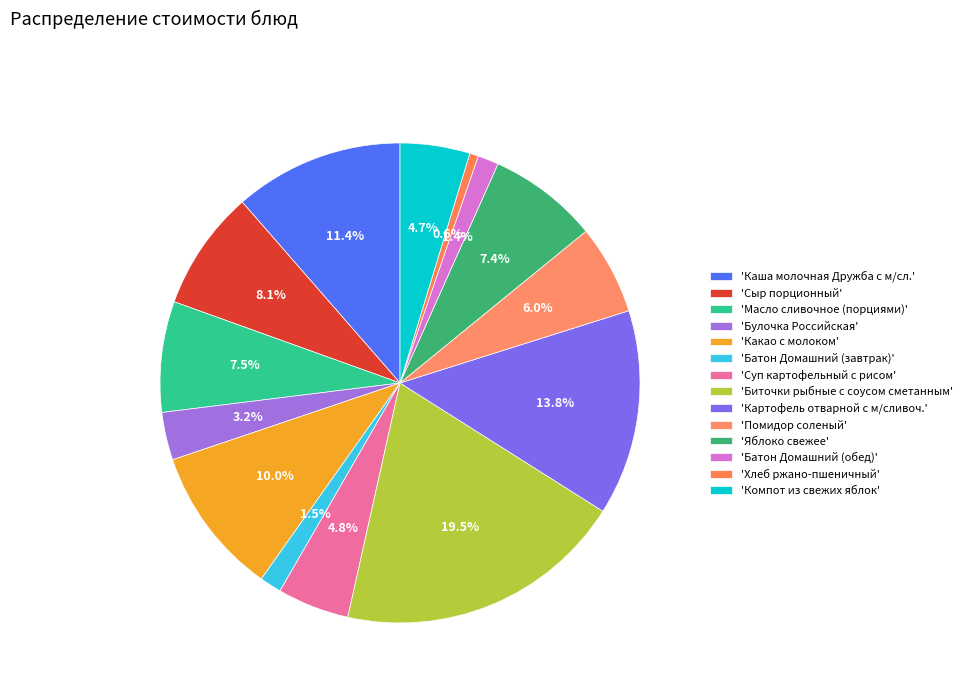

Count the number of slices in the pie.

14